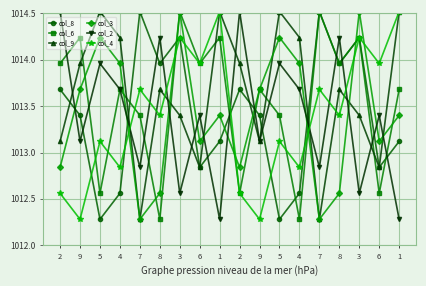

Reading left to right, list all the values displayed in this chart.

col_8: 2=1013.7	9=1013.4	5=1012.3	4=1012.6	7=1014.5	8=1014.0	3=1014.2	6=1012.8	1=1013.1	2=1013.7	9=1013.4	5=1012.3	4=1012.6	7=1014.5	8=1014.0	3=1014.2	6=1012.8	1=1013.1
col_6: 2=1014.0	9=1014.2	5=1012.6	4=1013.7	7=1013.4	8=1012.3	3=1014.5	6=1014.0	1=1014.2	2=1012.6	9=1013.7	5=1013.4	4=1012.3	7=1014.5	8=1014.0	3=1014.2	6=1012.6	1=1013.7
col_9: 2=1013.1	9=1014.0	5=1014.5	4=1014.2	7=1012.3	8=1013.7	3=1013.4	6=1012.8	1=1014.5	2=1014.0	9=1013.1	5=1014.5	4=1014.2	7=1012.3	8=1013.7	3=1013.4	6=1012.8	1=1014.5
col_3: 2=1012.8	9=1013.7	5=1014.2	4=1014.0	7=1012.3	8=1012.6	3=1014.5	6=1013.1	1=1013.4	2=1012.8	9=1013.7	5=1014.2	4=1014.0	7=1012.3	8=1012.6	3=1014.5	6=1013.1	1=1013.4
col_2: 2=1014.5	9=1013.1	5=1014.0	4=1013.7	7=1012.8	8=1014.2	3=1012.6	6=1013.4	1=1012.3	2=1014.5	9=1013.1	5=1014.0	4=1013.7	7=1012.8	8=1014.2	3=1012.6	6=1013.4	1=1012.3
col_4: 2=1012.6	9=1012.3	5=1013.1	4=1012.8	7=1013.7	8=1013.4	3=1014.2	6=1014.0	1=1014.5	2=1012.6	9=1012.3	5=1013.1	4=1012.8	7=1013.7	8=1013.4	3=1014.2	6=1014.0	1=1014.5